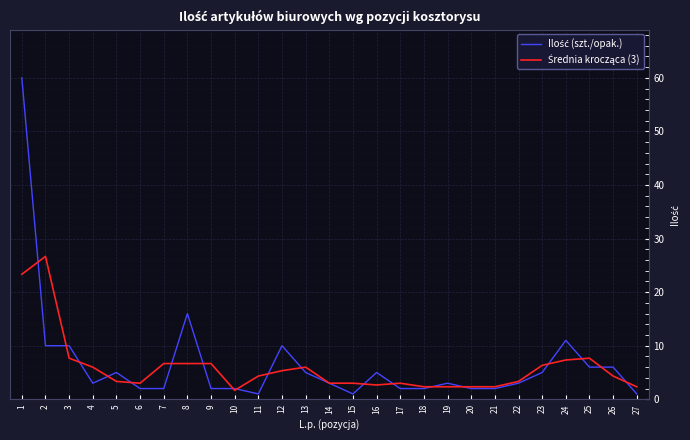

What is the greatest value displayed?

60.0